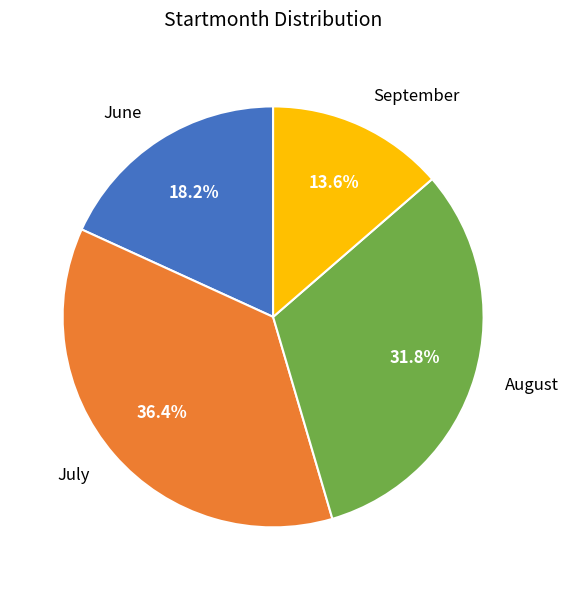

What is the ratio of the value at August to the value at July?

0.9